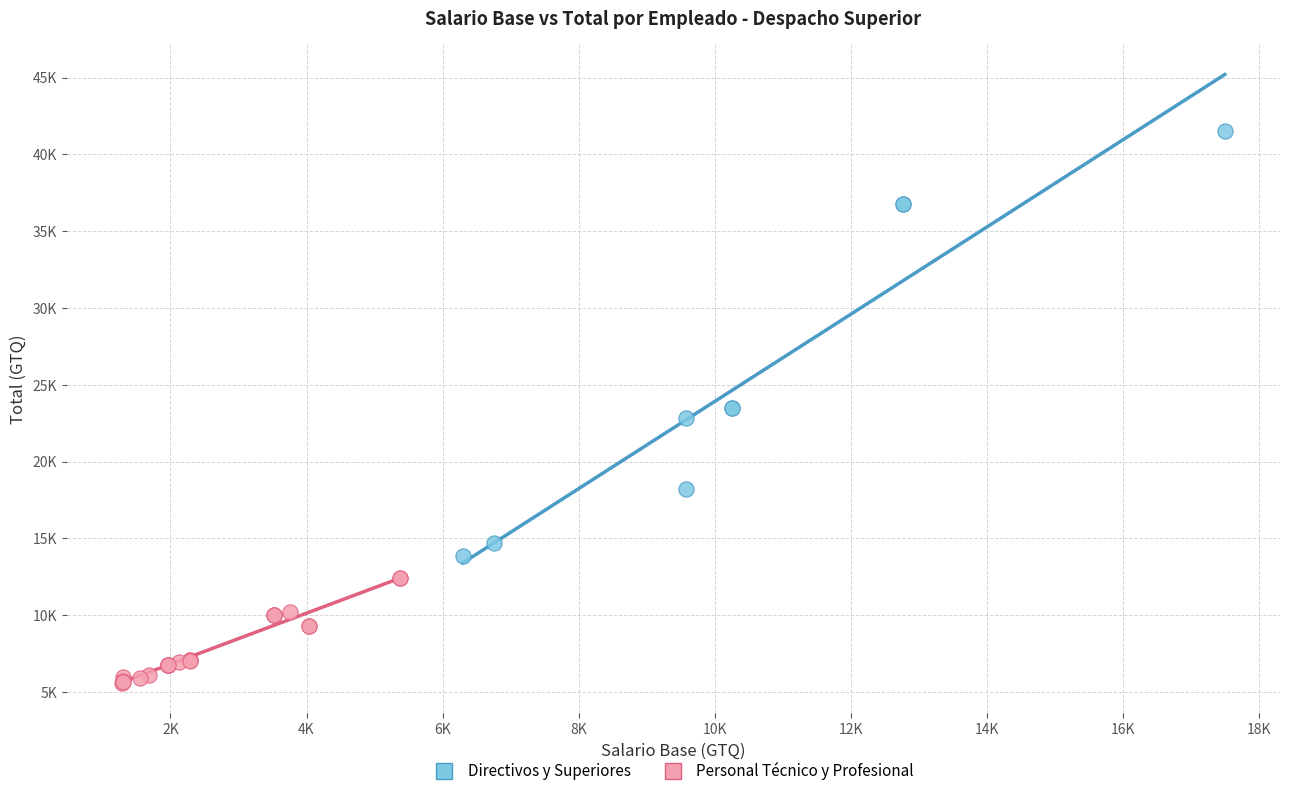

What are all the series names shown in the legend?

Directivos y Superiores, Personal Técnico y Profesional